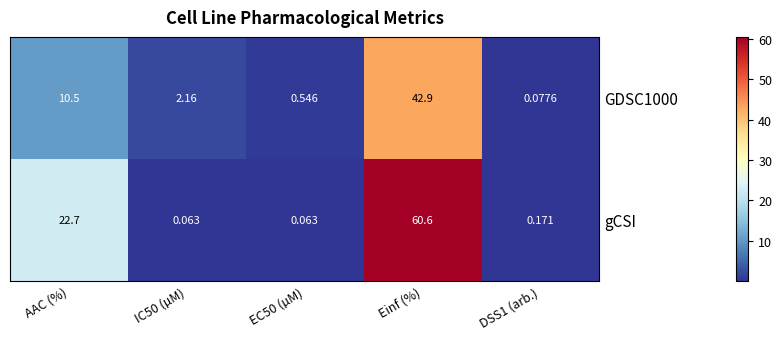

How many categories are shown in the chart?

5